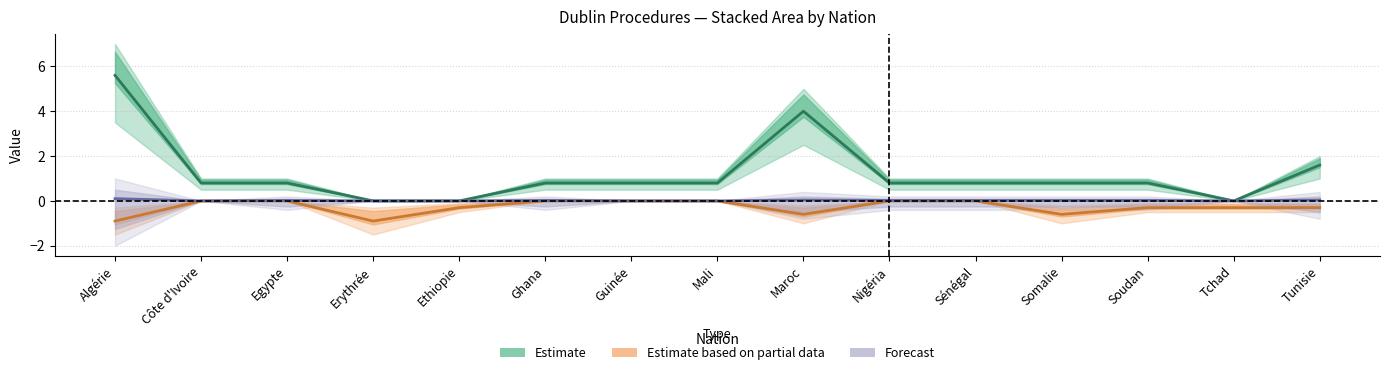

What is the maximum value for Total règlements?

5.6